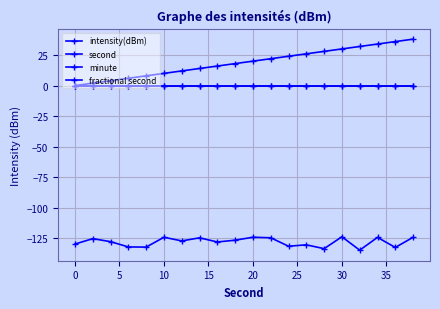

True or false: fractional second and intensity(dBm) cross at least once.

False